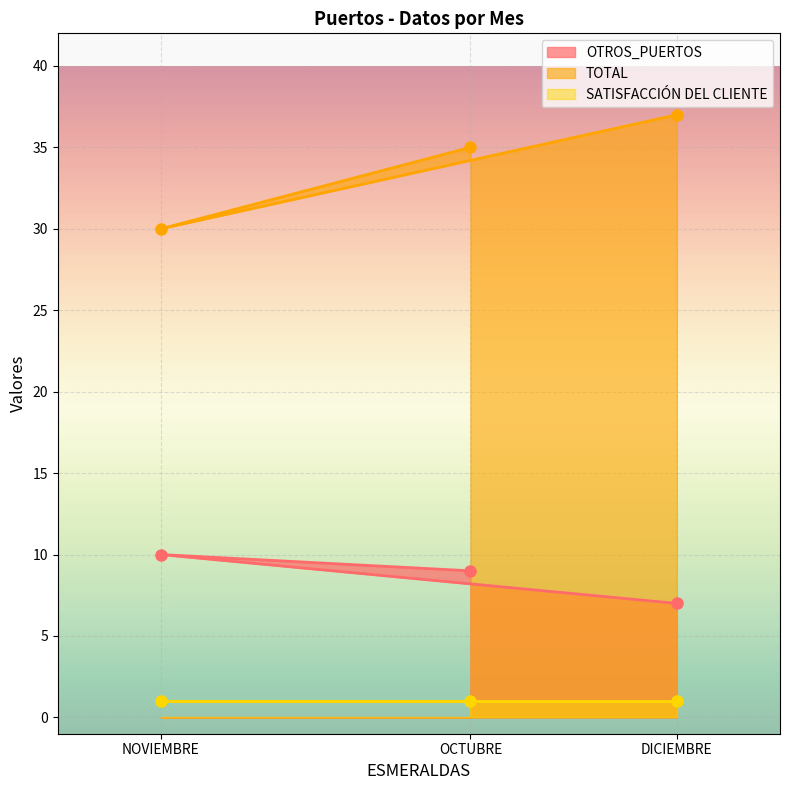

What value does the OTROS_PUERTOS series have at NOVIEMBRE?

10